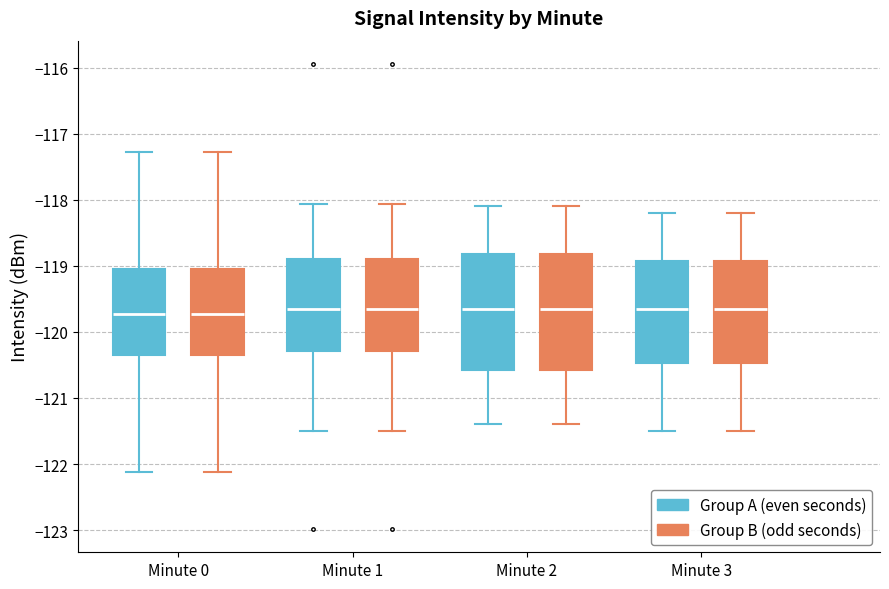

Reading left to right, transcribe this box plot: for each box, give where its median line is, the range the box spans, and where its two whiskers end, as read against the y-axis. The values are not printed on the chart, so give them approximately, as read against the axis.

Minute 0 (Group A (even seconds)): median -119.7, box -120.3 to -119.0, whiskers -122.1 to -117.3
Minute 0 (Group B (odd seconds)): median -119.7, box -120.3 to -119.0, whiskers -122.1 to -117.3
Minute 1 (Group A (even seconds)): median -119.6, box -120.3 to -118.9, whiskers -121.5 to -118.1
Minute 1 (Group B (odd seconds)): median -119.6, box -120.3 to -118.9, whiskers -121.5 to -118.1
Minute 2 (Group A (even seconds)): median -119.6, box -120.6 to -118.8, whiskers -121.4 to -118.1
Minute 2 (Group B (odd seconds)): median -119.6, box -120.6 to -118.8, whiskers -121.4 to -118.1
Minute 3 (Group A (even seconds)): median -119.6, box -120.5 to -118.9, whiskers -121.5 to -118.2
Minute 3 (Group B (odd seconds)): median -119.6, box -120.5 to -118.9, whiskers -121.5 to -118.2